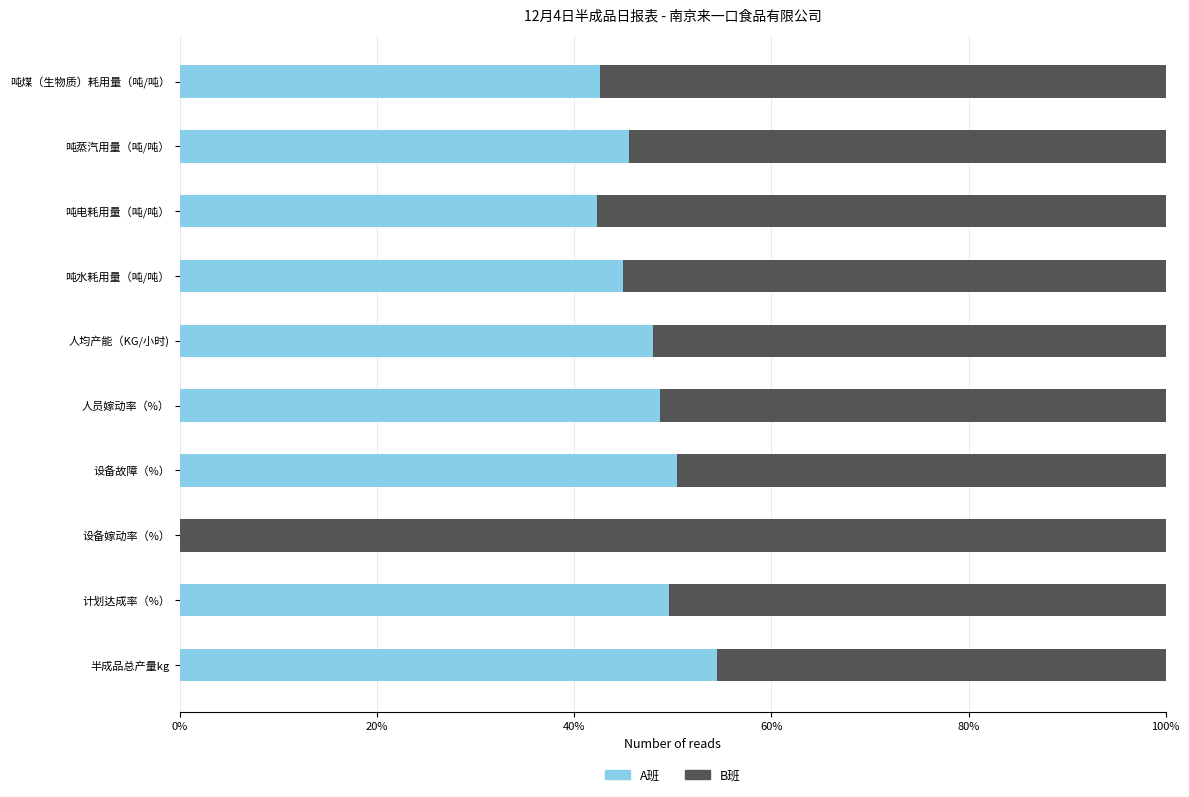

What are all the series names shown in the legend?

A班, B班